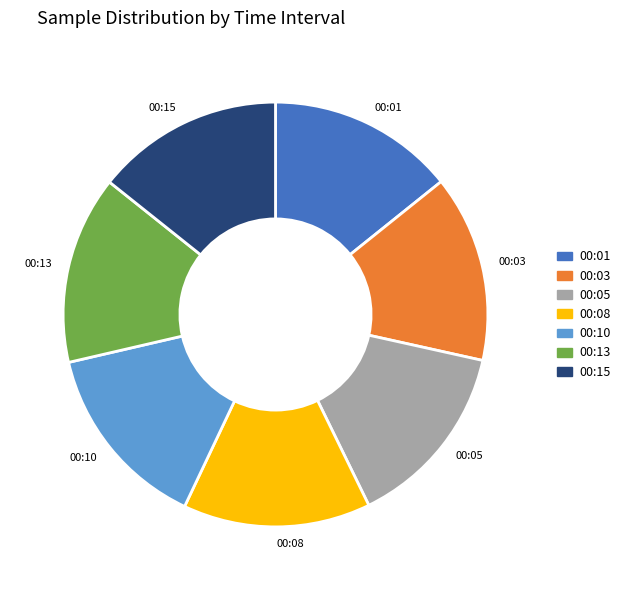

Approximately how many times larger is the value at 00:05 compared to 00:03?

1.0